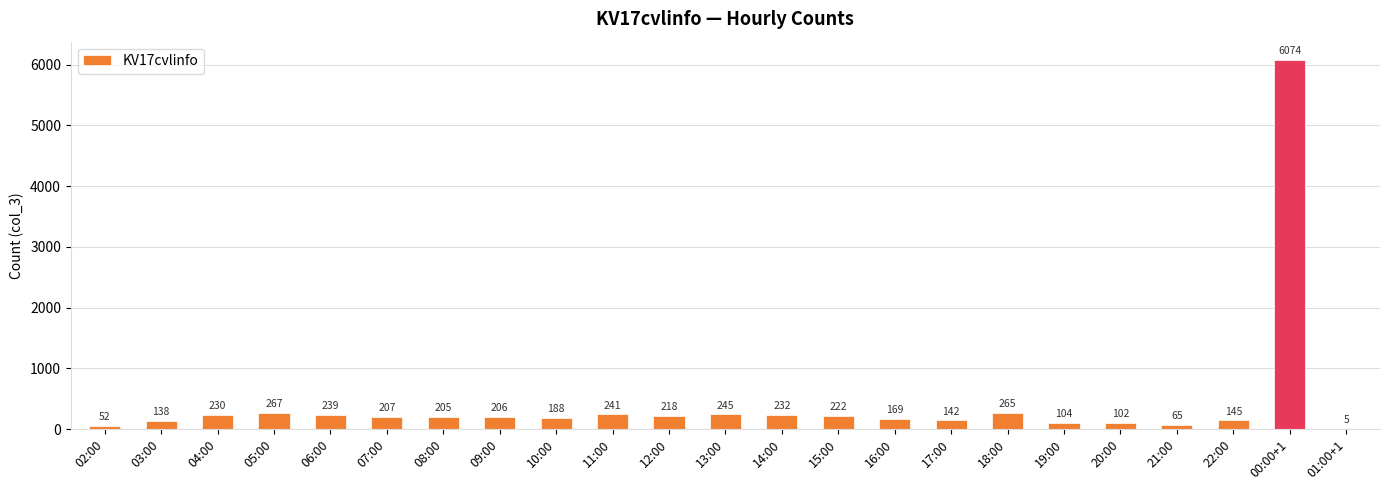

What is the sum of the values at 13:00 and 06:00?

484